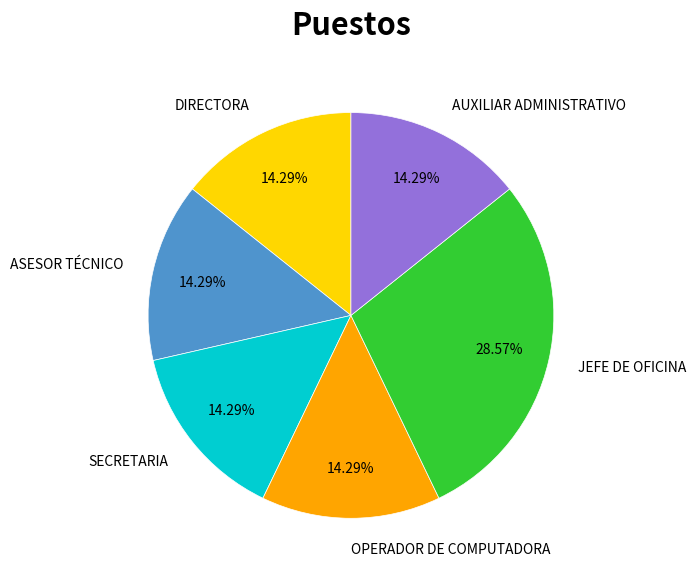

To the nearest percent, what percentage of the pie is AUXILIAR ADMINISTRATIVO?

14%